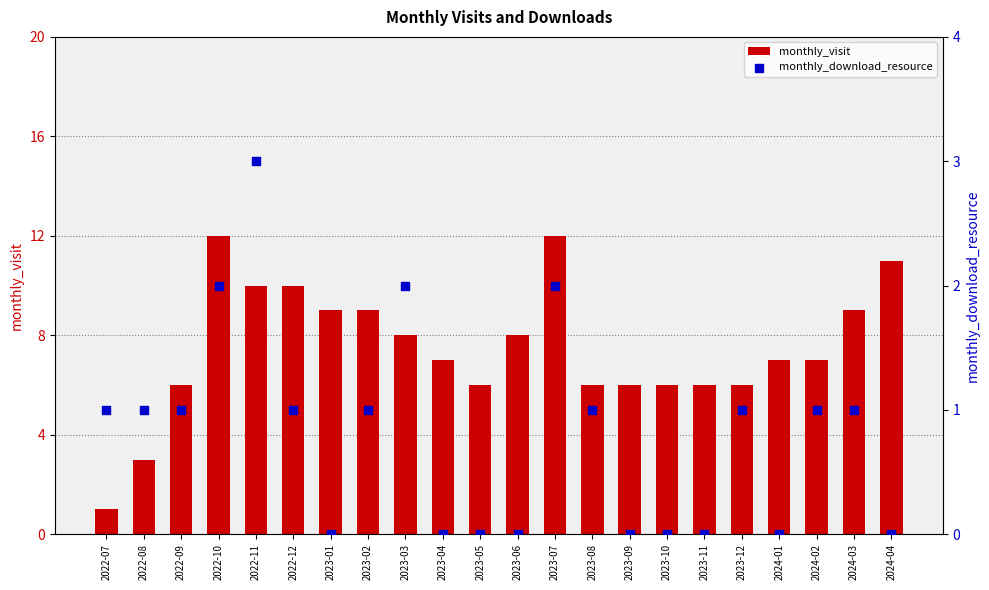

What is the total value across all series at 2023-03?

10